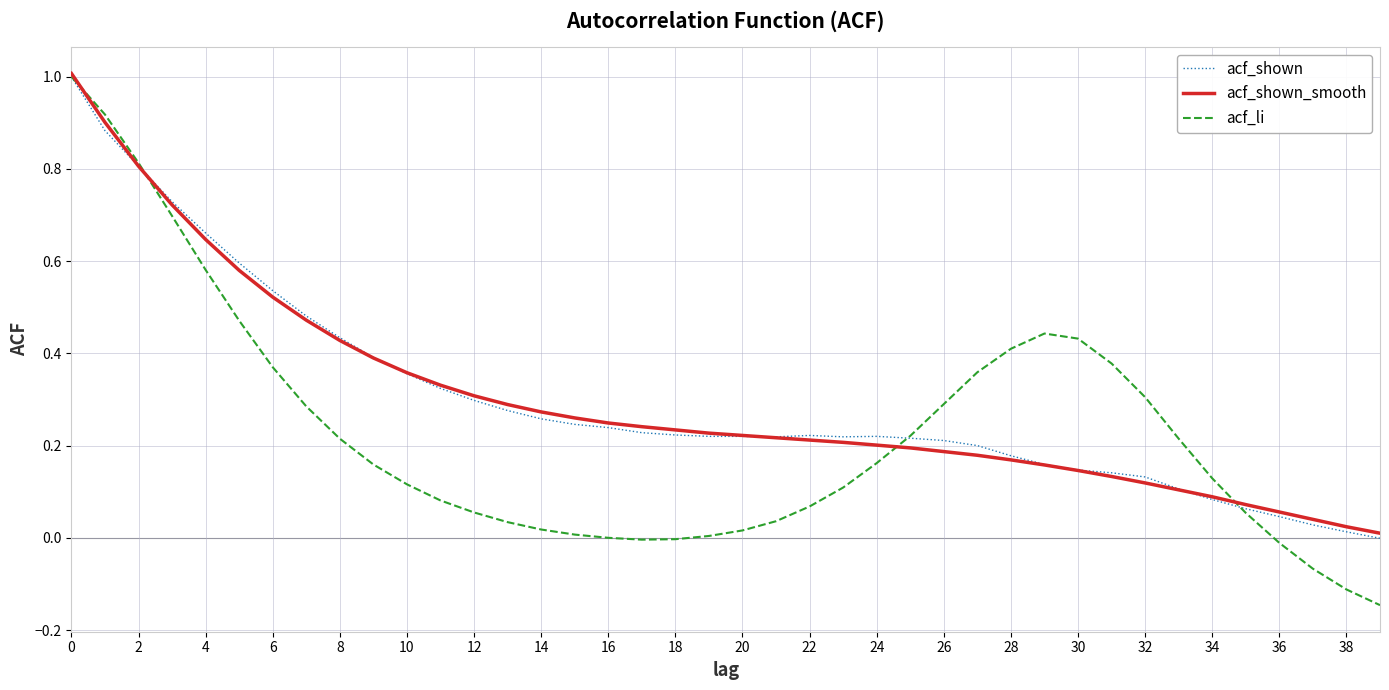

What is the difference between the maximum and minimum values in the acf_shown_smooth series?

1.0